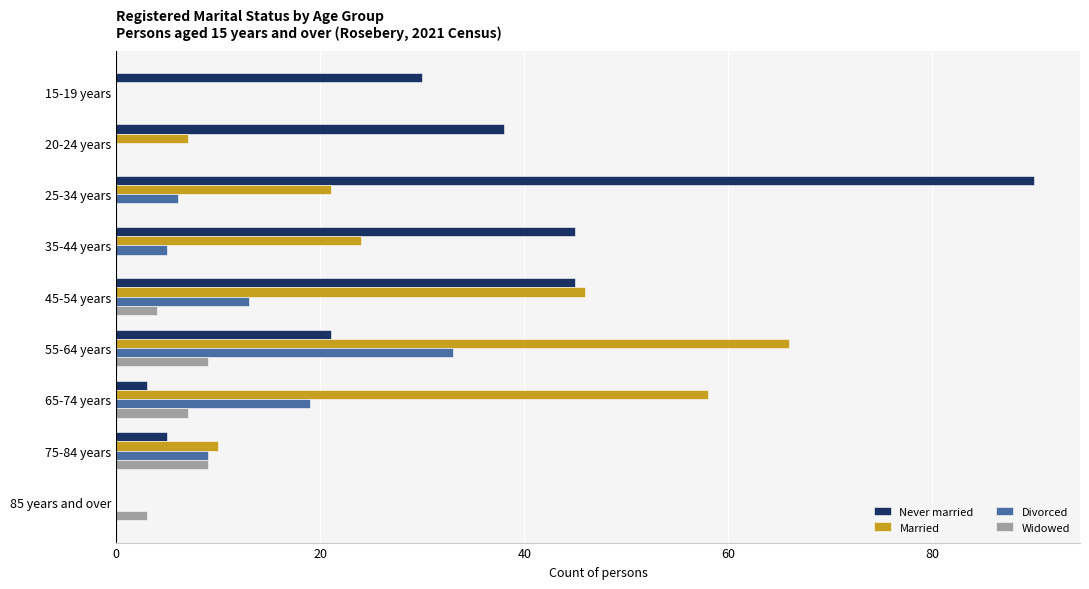

What is the total value across all series at 25-34 years?

117